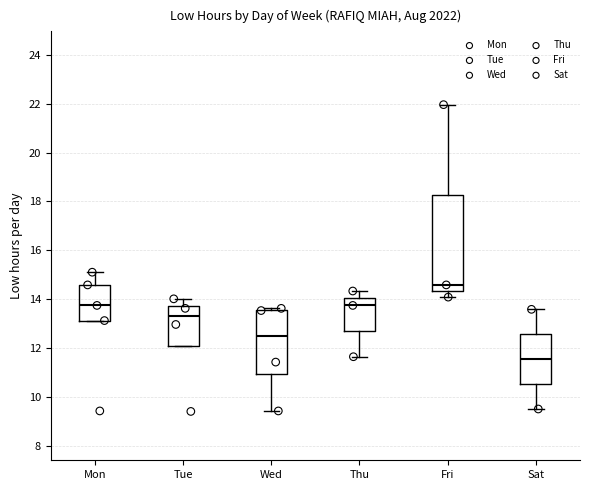

Where does the median line of the box for Fri sit on the y-axis? The values are not printed on the chart, so give them approximately, as read against the axis.

14.6